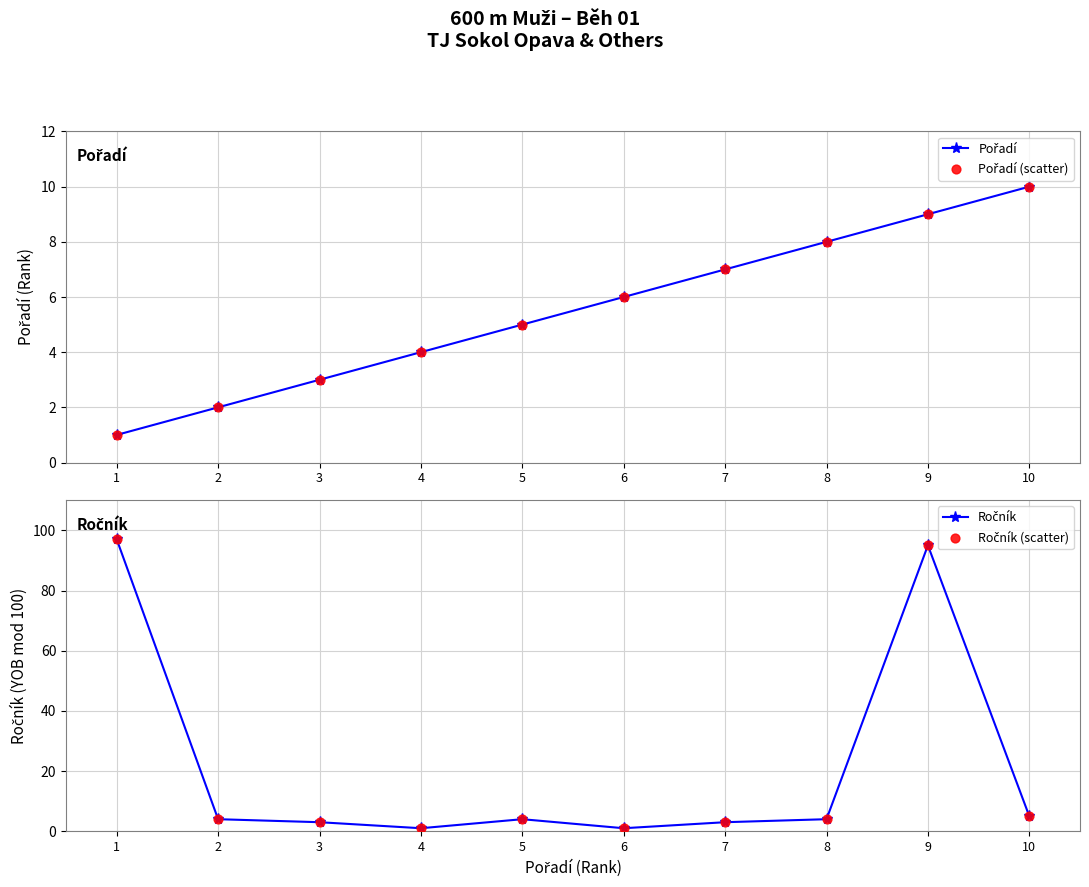

Which series reaches the minimum Y coordinate?

Pořadí